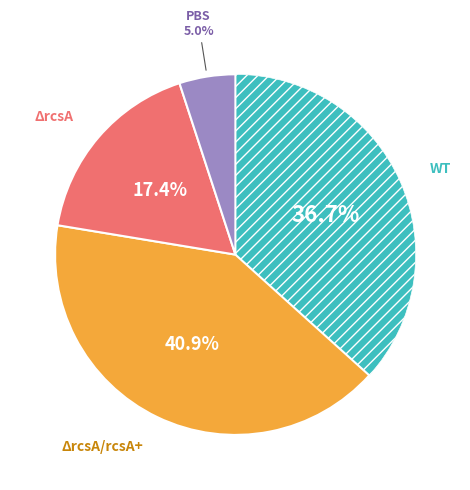

Count the number of slices in the pie.

4